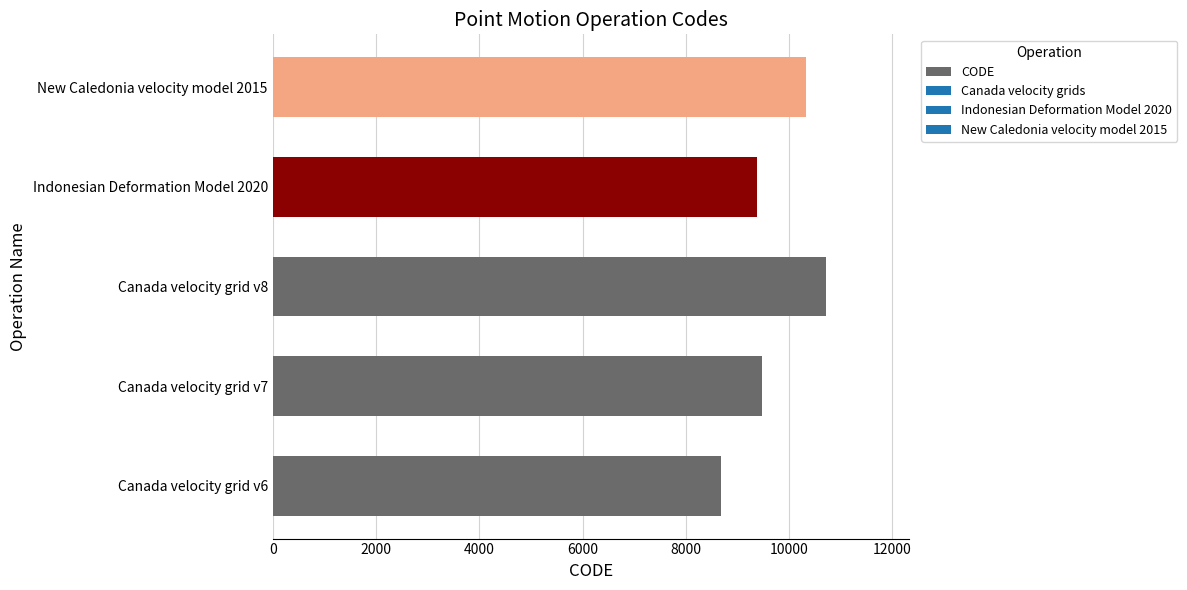

What is the difference between the maximum and minimum values?

2031